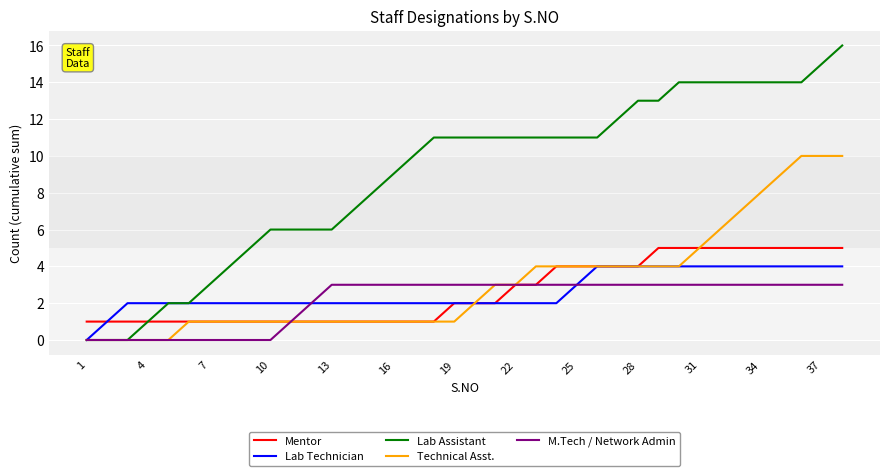

Does the chart display data point markers on the line(s)?

No